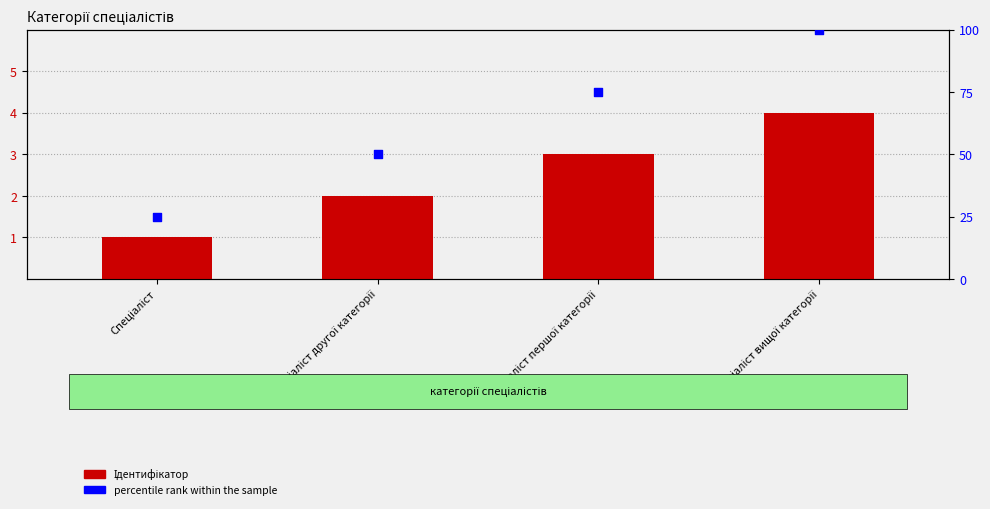

Which series reaches the minimum Y coordinate?

Ідентифікатор